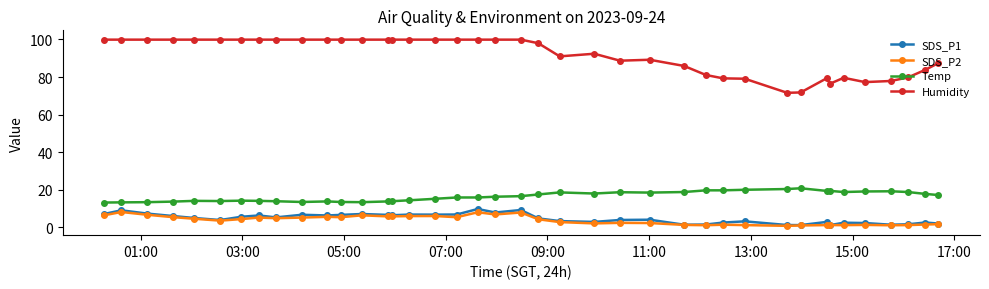

Is this an area chart (filled region under the line)?

No